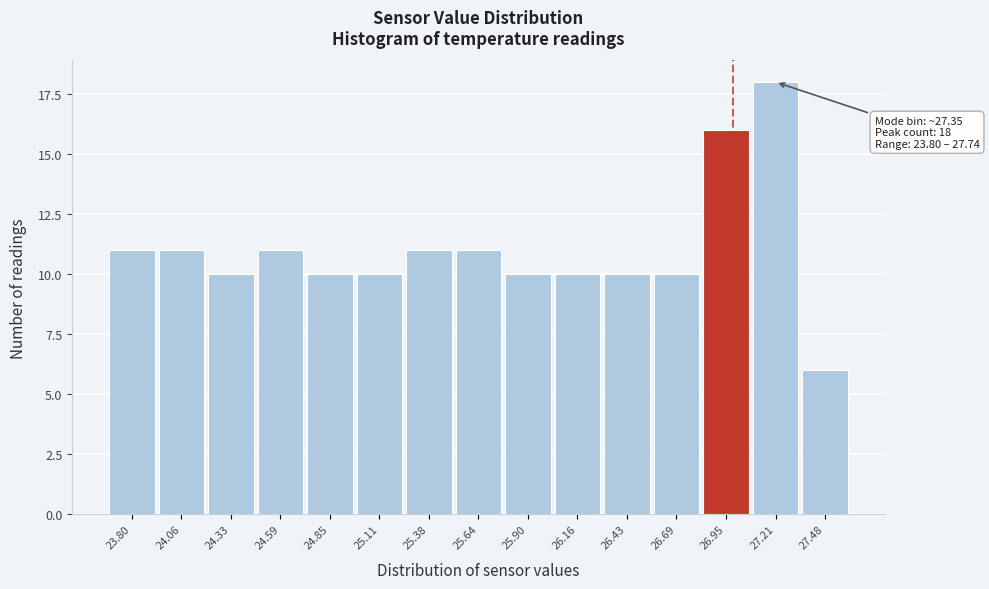

Reading left to right, list all the values displayed in this chart.

11	11	10	11	10	10	11	11	10	10	10	10	16	18	6